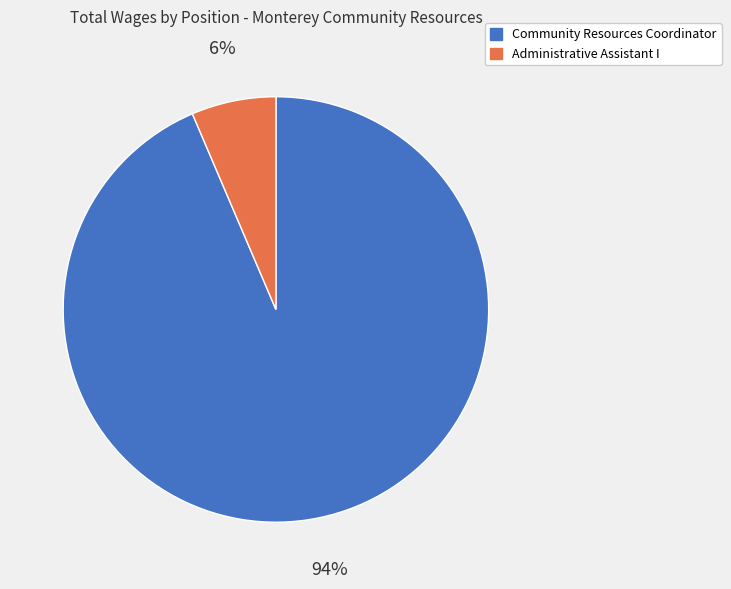

Which category accounts for the majority?

Community Resources Coordinator